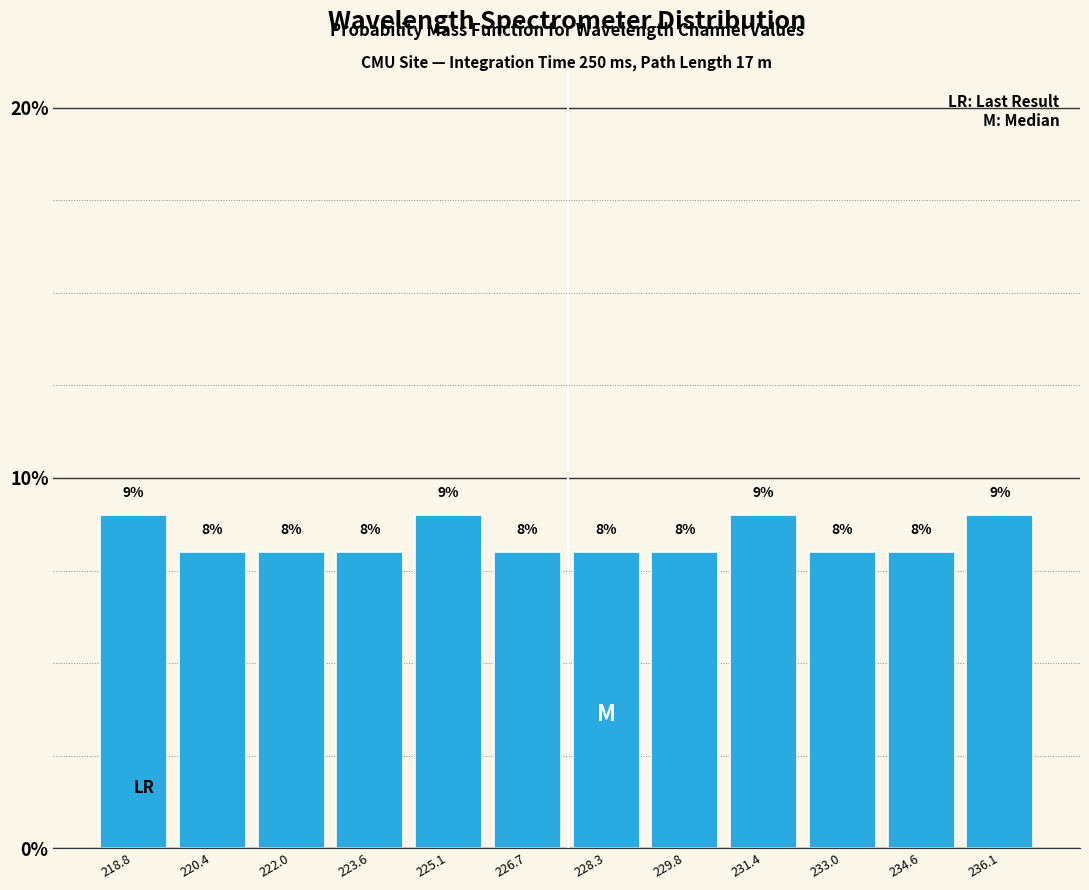

Reading left to right, transcribe this chart: for each bar, give the range it covers on the x-axis and its height. The bar edges are not printed on the chart, so give them approximately, as read against the axis.

218.0 to 219.6: 9
219.6 to 221.2: 8
221.2 to 222.8: 8
222.8 to 224.4: 8
224.4 to 226.0: 9
226.0 to 227.4: 8
227.4 to 229.0: 8
229.0 to 230.6: 8
230.6 to 232.2: 9
232.2 to 233.8: 8
233.8 to 235.4: 8
235.4 to 237.0: 9